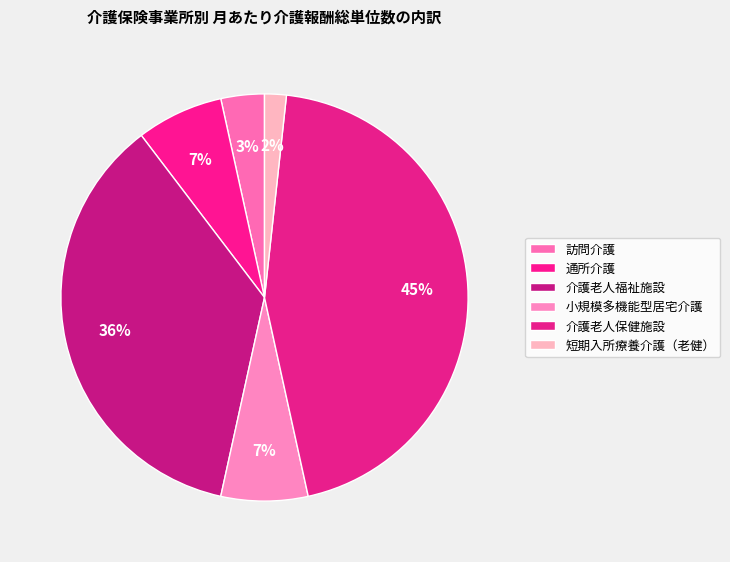

To the nearest percent, what percentage of the pie is 介護老人福祉施設?

36%